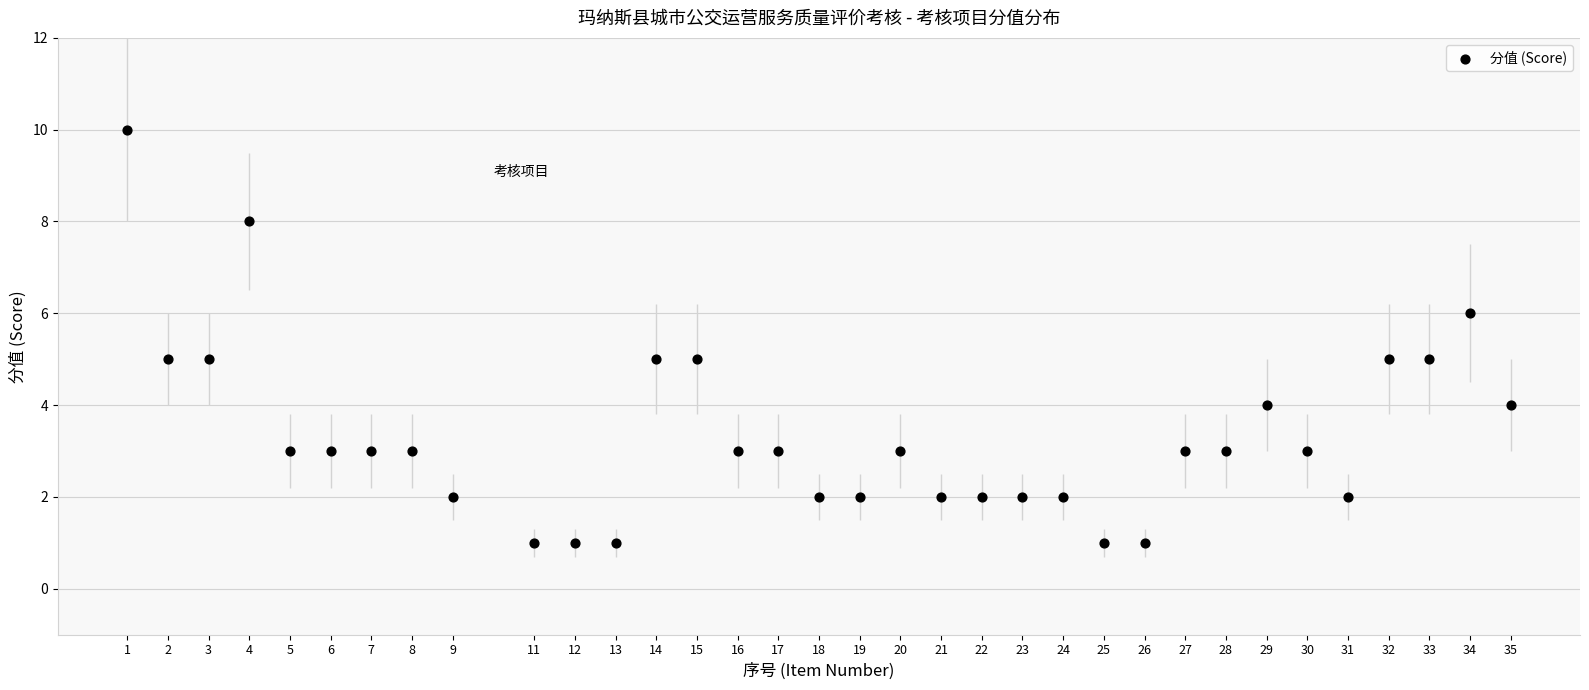

What is the range of Y values (max minus min)?

9